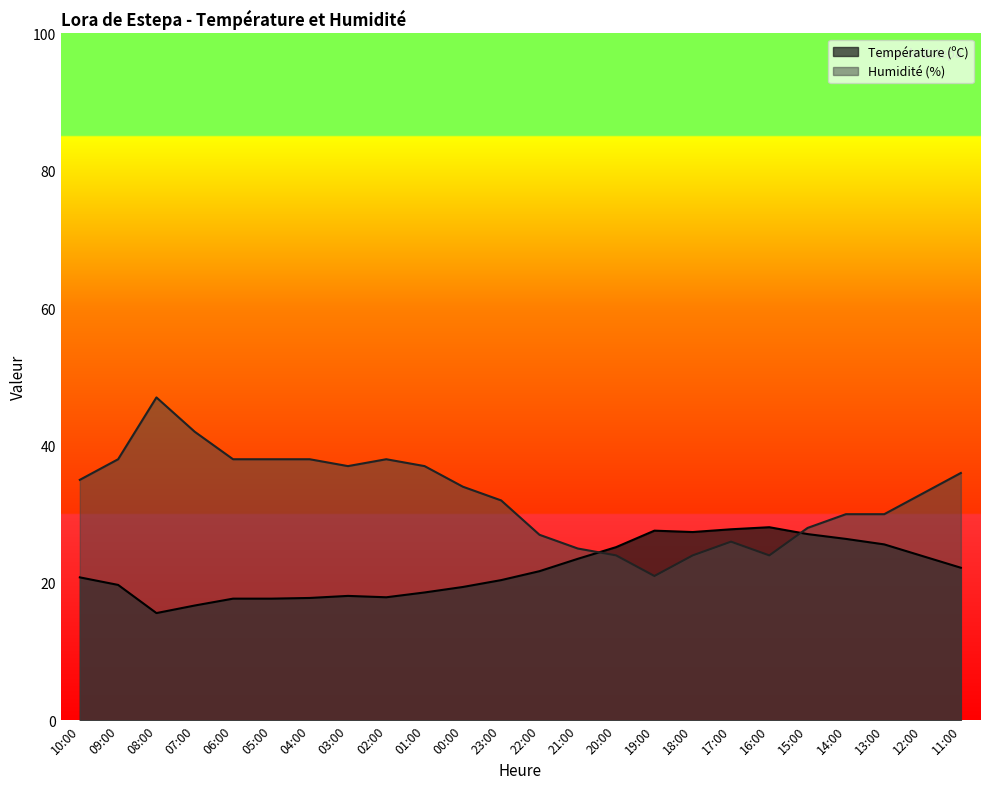

Reading left to right, list all the values displayed in this chart.

Température (ºC): 20.8	19.7	15.6	16.7	17.7	17.7	17.8	18.1	17.9	18.6	19.4	20.4	21.7	23.5	25.2	27.6	27.4	27.8	28.1	27.1	26.4	25.6	23.9	22.2
Humidité (%): 35.0	38.0	47.0	42.0	38.0	38.0	38.0	37.0	38.0	37.0	34.0	32.0	27.0	25.0	24.0	21.0	24.0	26.0	24.0	28.0	30.0	30.0	33.0	36.0